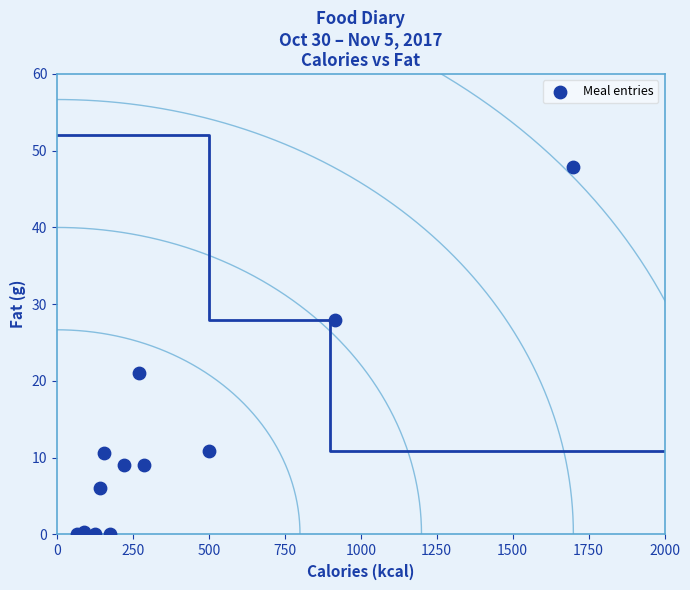

What Y value in the scatter plot is closest to 23?

21.0